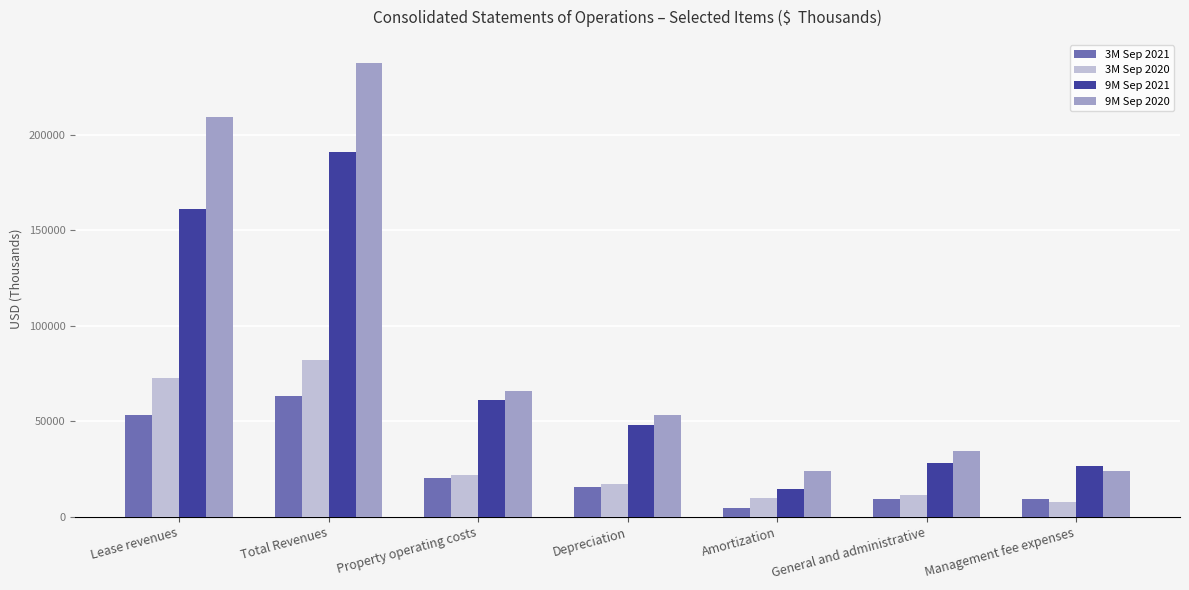

What is the maximum value for 9M Sep 2021?

191056